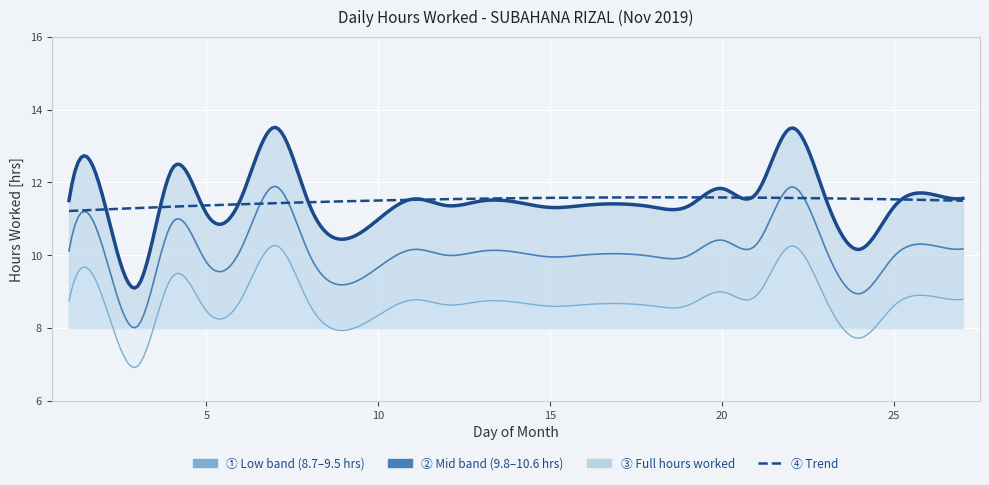

What is the value of the 12th point from the left?

11.5